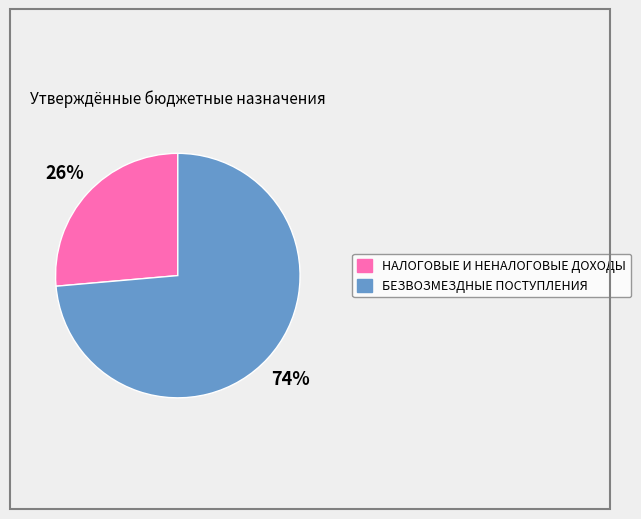

Do БЕЗВОЗМЕЗДНЫЕ ПОСТУПЛЕНИЯ and НАЛОГОВЫЕ И НЕНАЛОГОВЫЕ ДОХОДЫ together represent more than half of the pie?

Yes